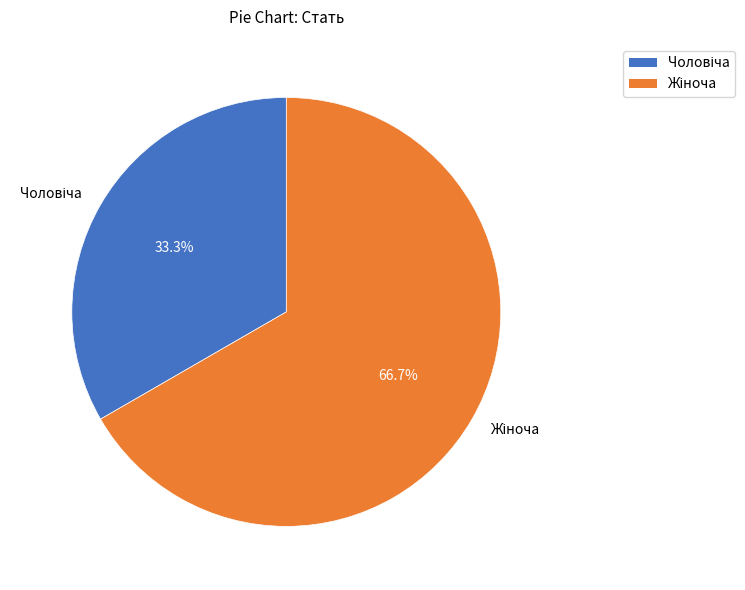

Does any single category account for the majority?

Yes